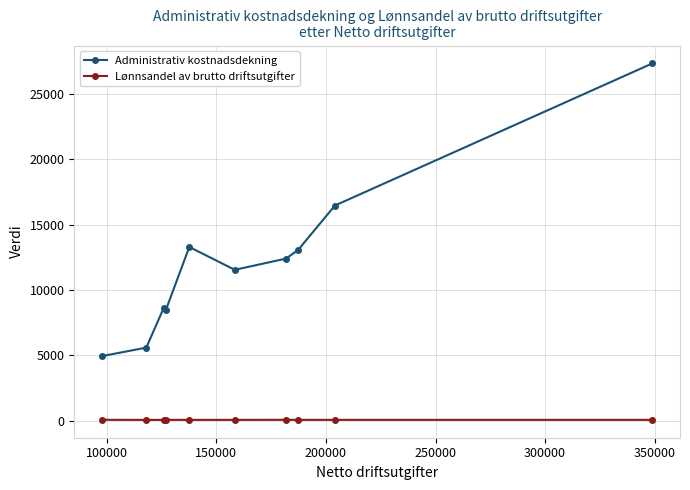

Which series has the widest spread of values?

Administrativ kostnadsdekning